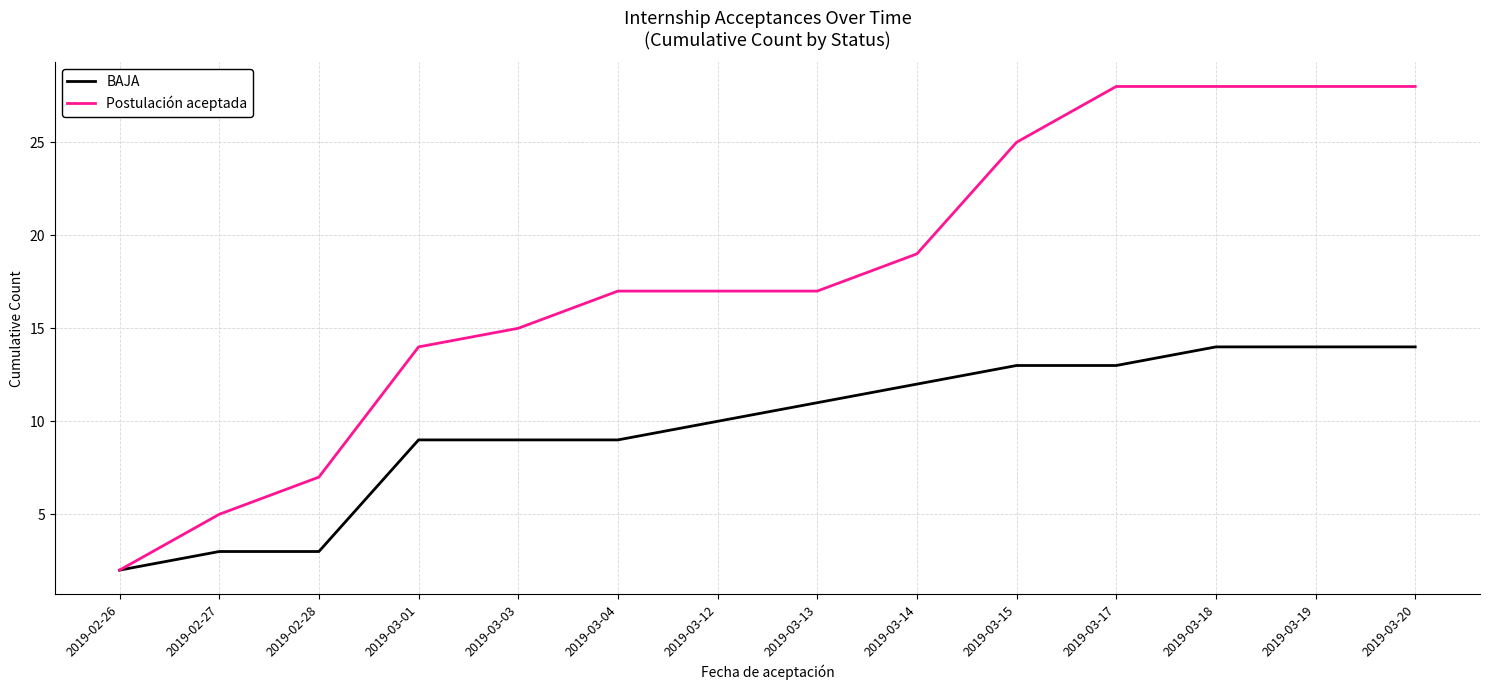

What position from the left is 2019-03-20?

14